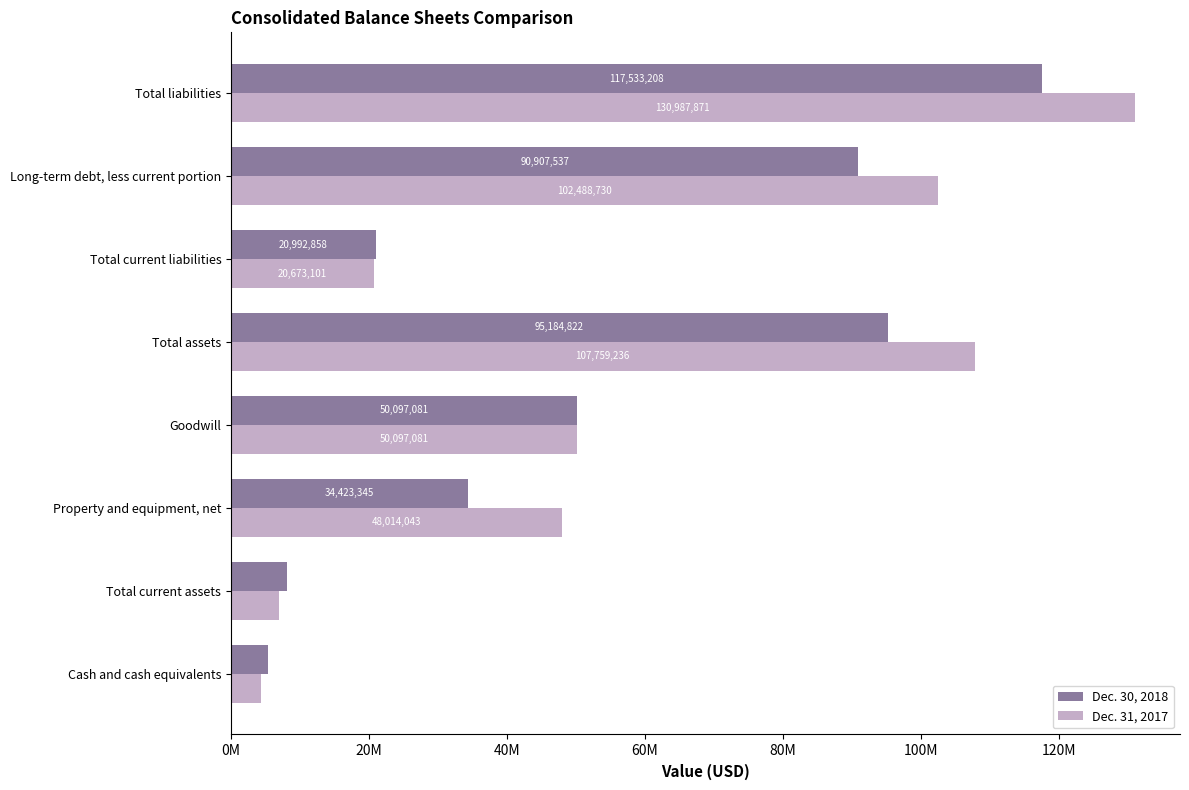

What are all the series names shown in the legend?

Dec. 30, 2018, Dec. 31, 2017